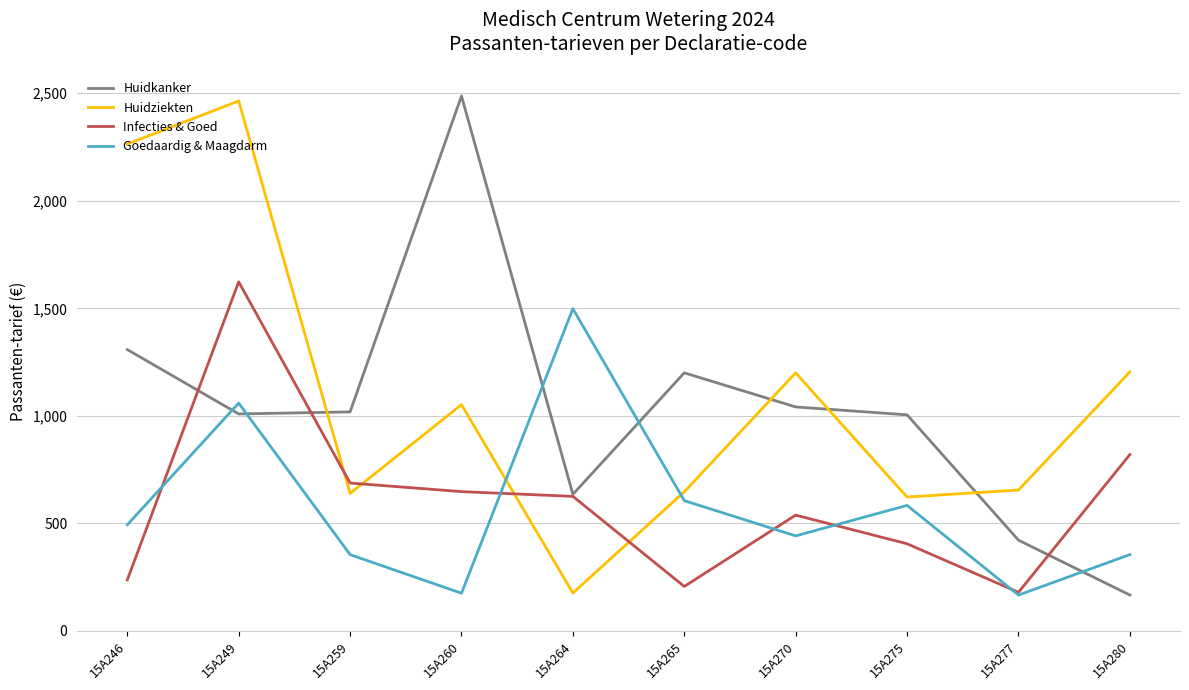

Which category has the lowest value in the Huidziekten series?

15A264